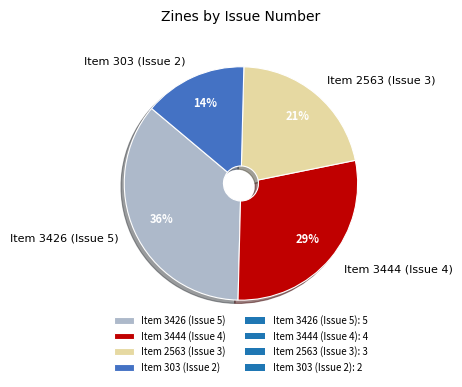

The Item 3444 (Issue 4) slice represents 24% of the pie. True or false?

False